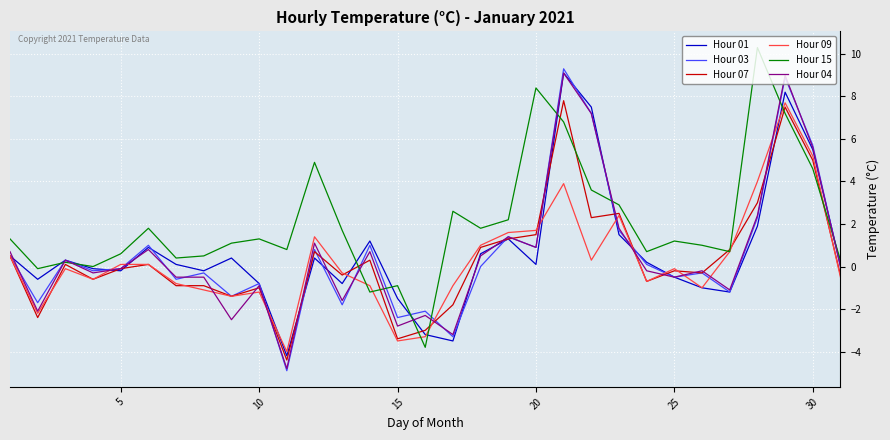

What is the minimum value for Hour 04?

-4.8